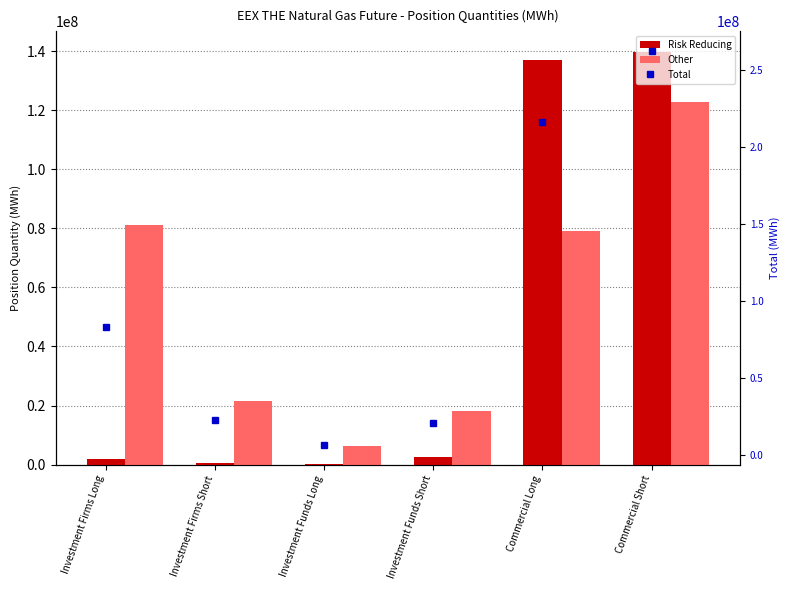

Which series has the widest spread of values?

Total